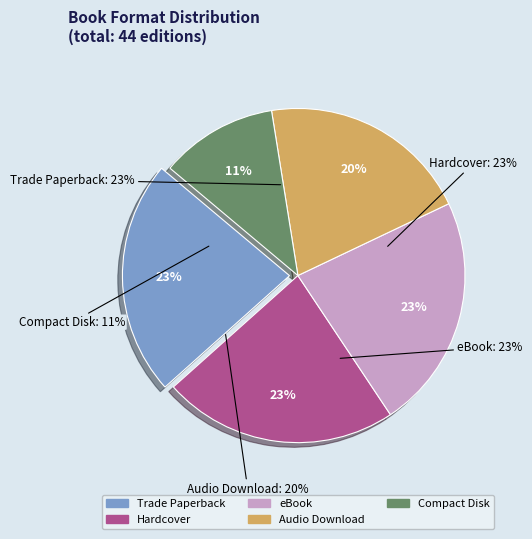

The eBook slice represents 11% of the pie. True or false?

False